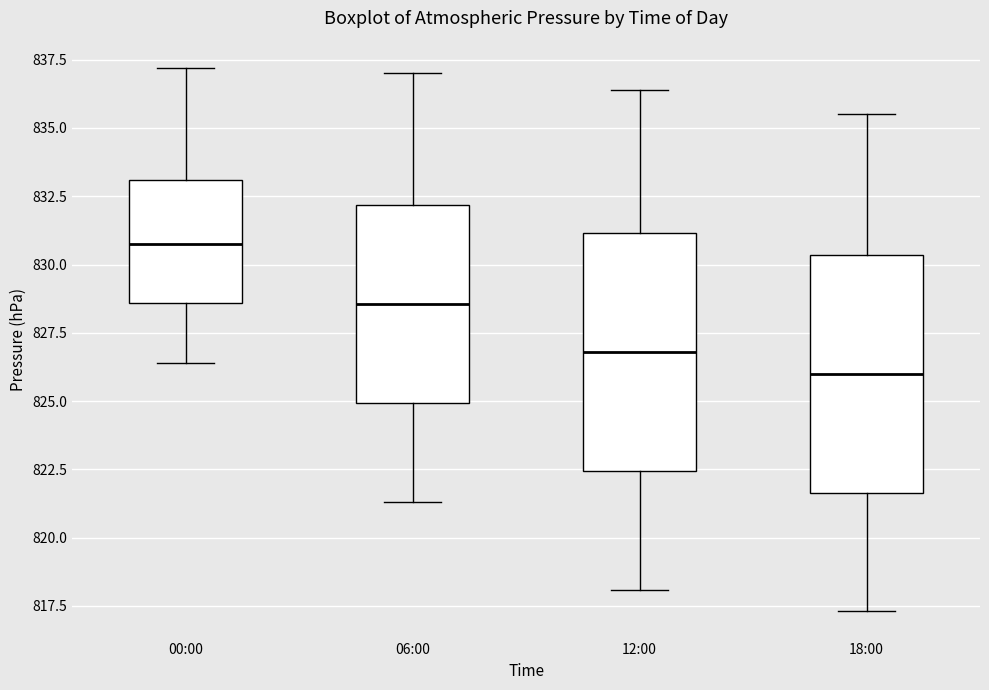

Where does the upper whisker of the box for 12:00 end on the y-axis? The values are not printed on the chart, so give them approximately, as read against the axis.

836.5